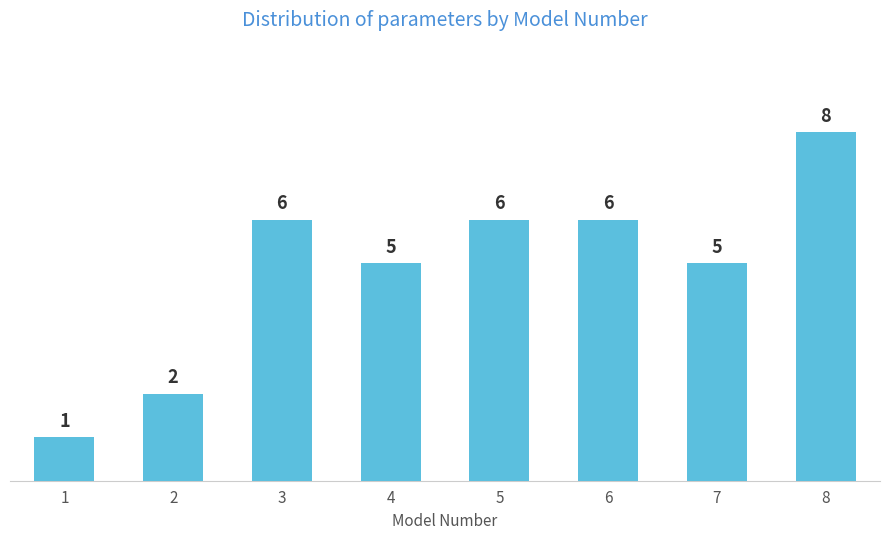

Reading right to left, what are all the values shown in this chart?

8	5	6	6	5	6	2	1